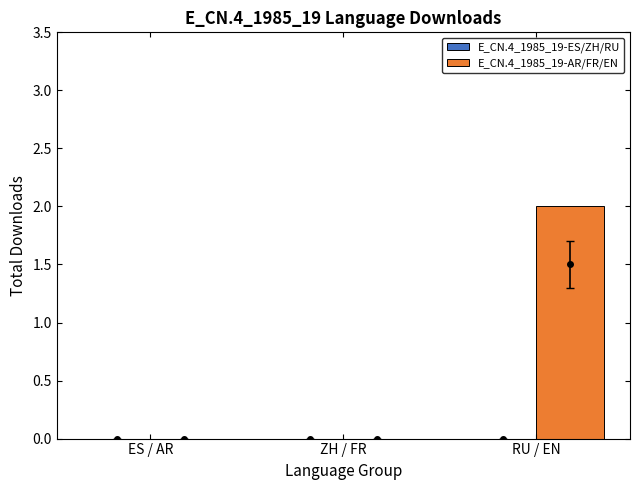

What is the change in value from ZH / FR to RU / EN?

+2